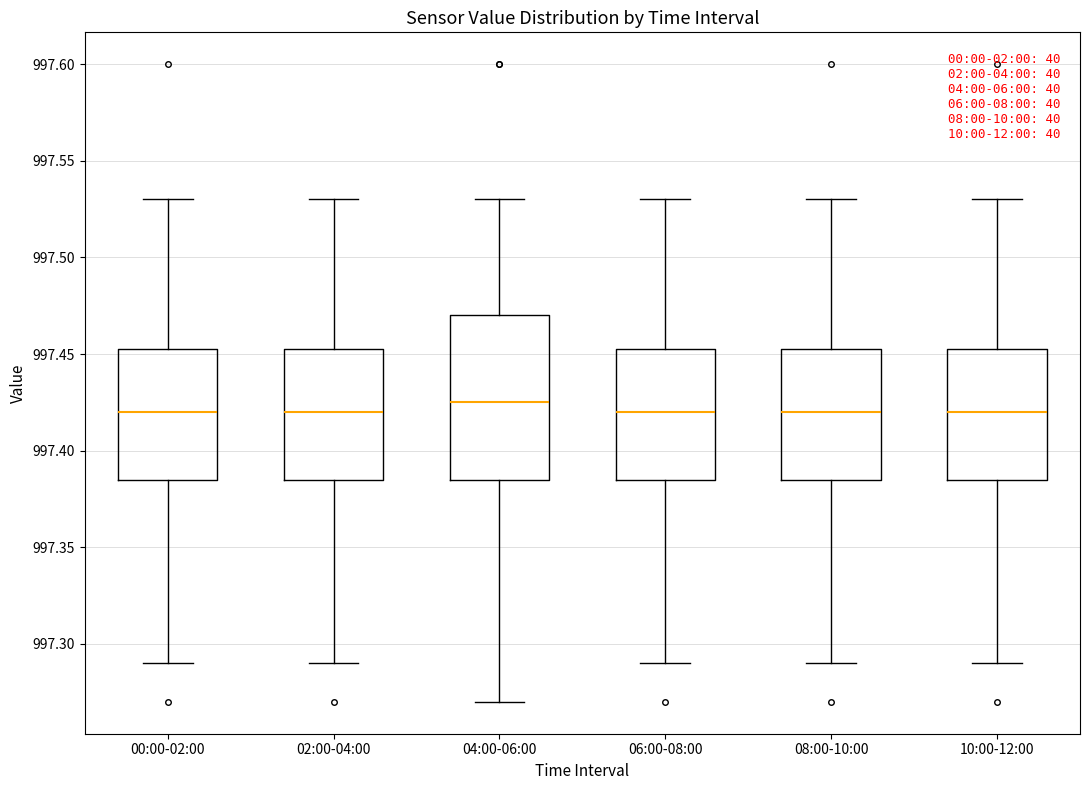

Which box is the tallest, from its lower edge to its upper edge?

04:00-06:00